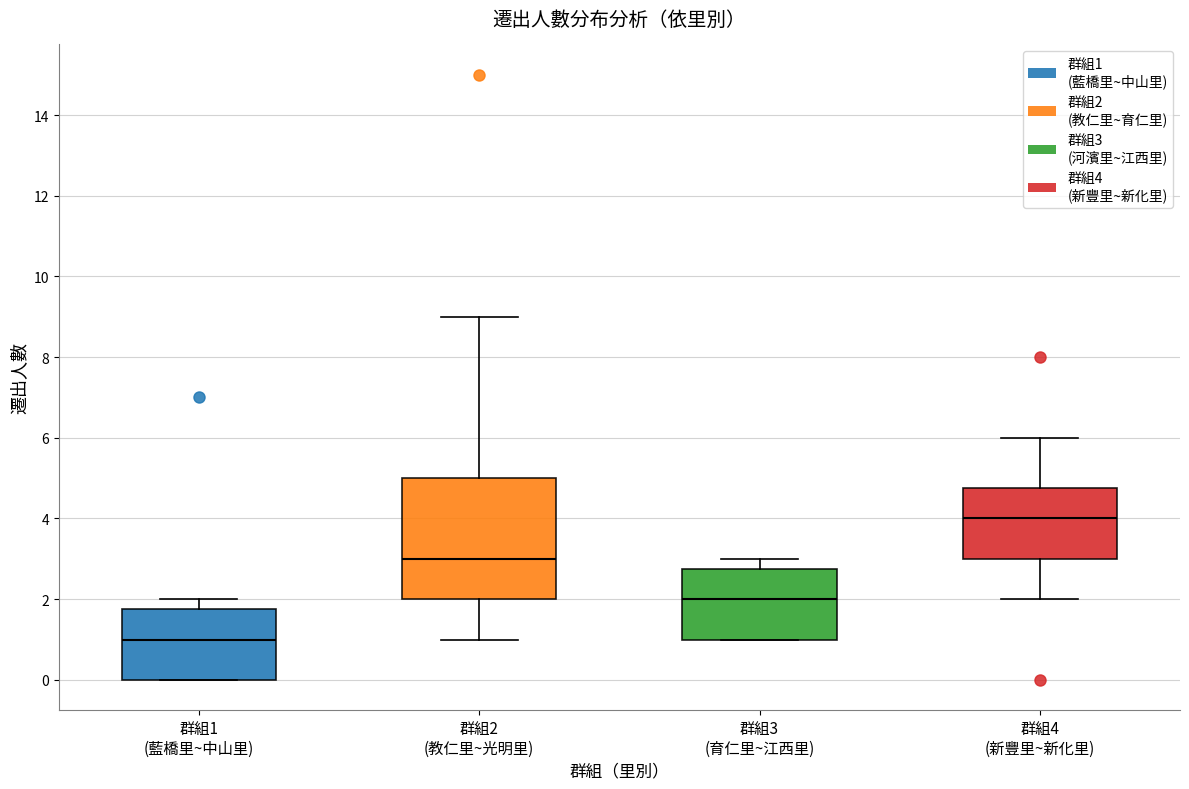

Comparing the boxes themselves (not the whiskers), which one is the tallest?

群組2 (教仁里~光明里)